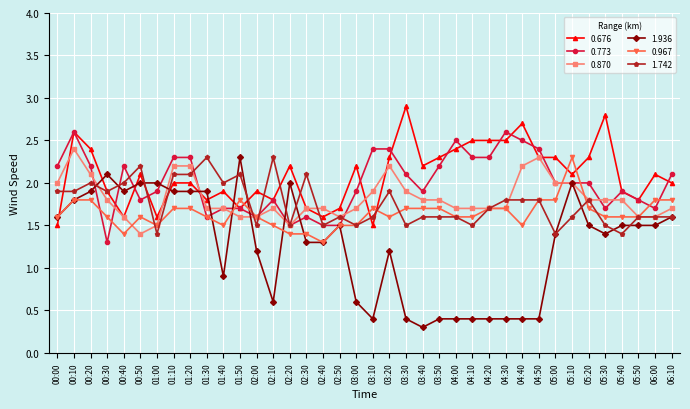

Where is the first local maximum for 1.936?

00:30